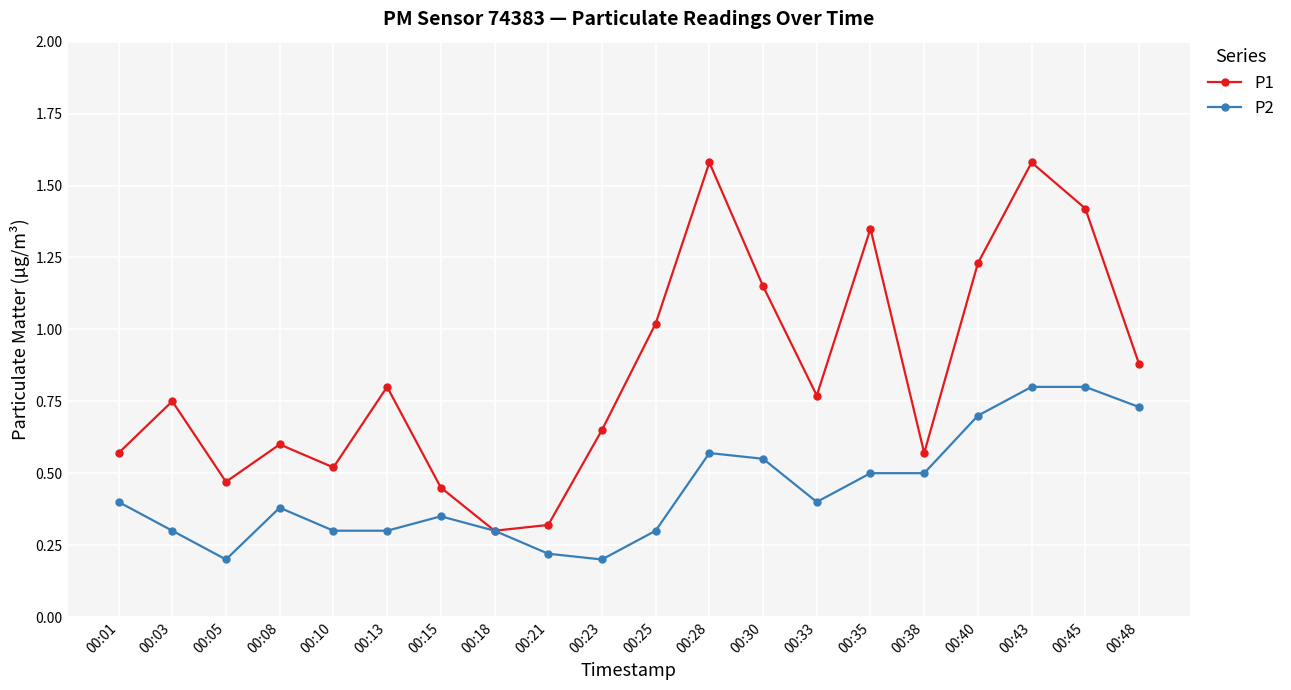

What are all the series names shown in the legend?

P1, P2